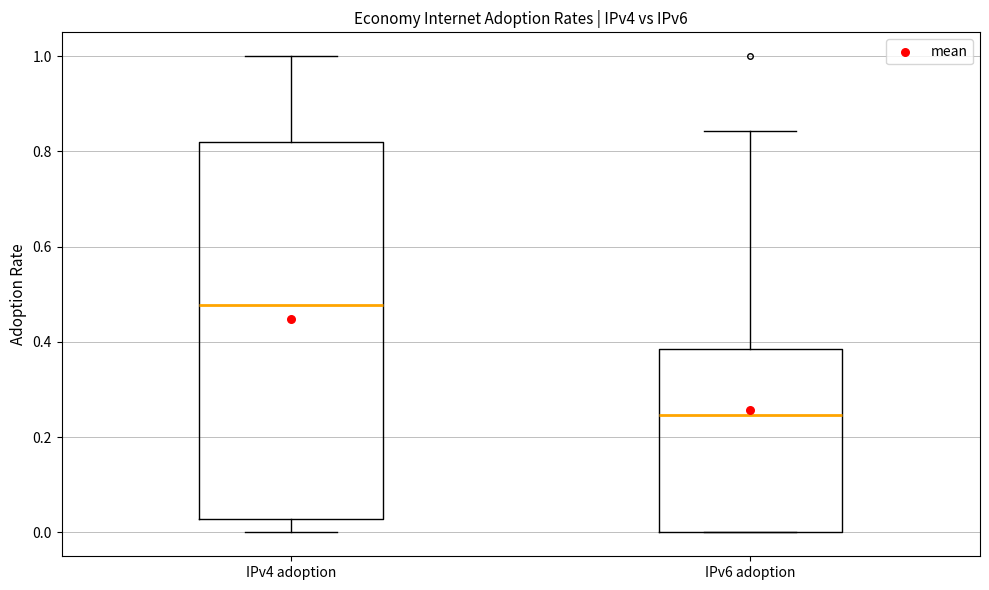

Where is the upper edge of the box for IPv6 adoption on the y-axis? The values are not printed on the chart, so give them approximately, as read against the axis.

0.38